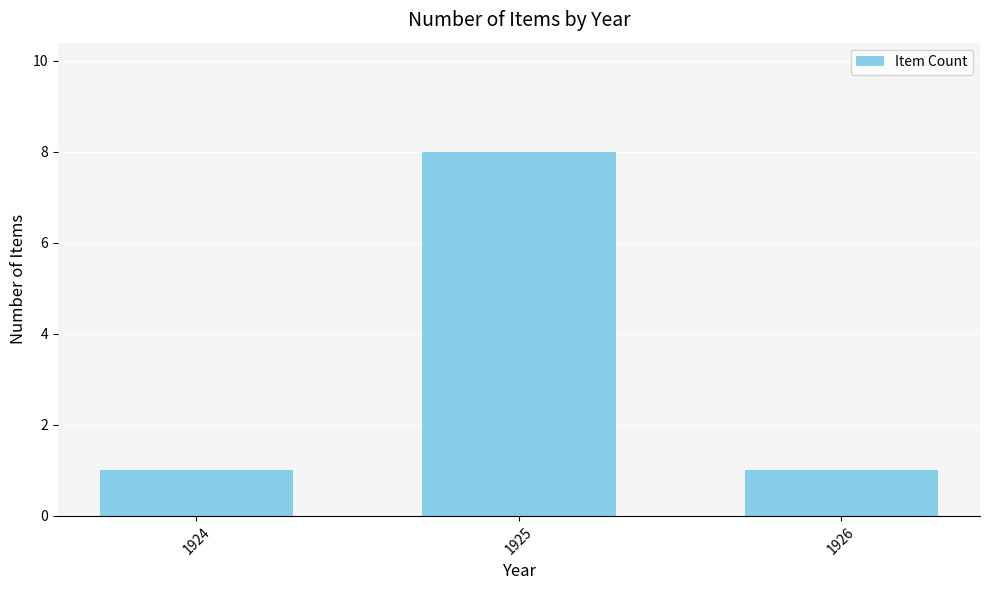

What is the value of the 3rd bar from the left?

1